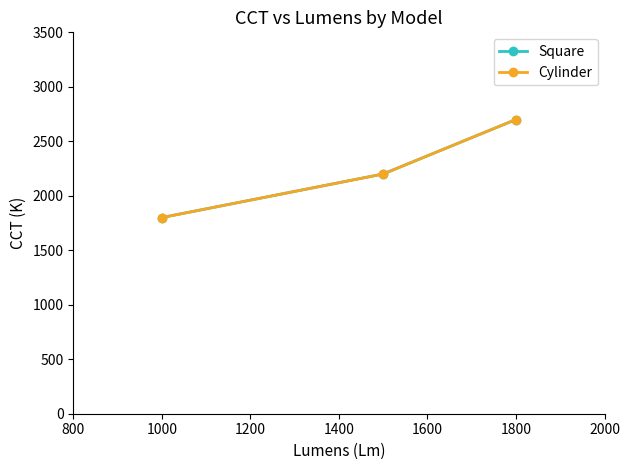

How many lines are shown in the chart?

2